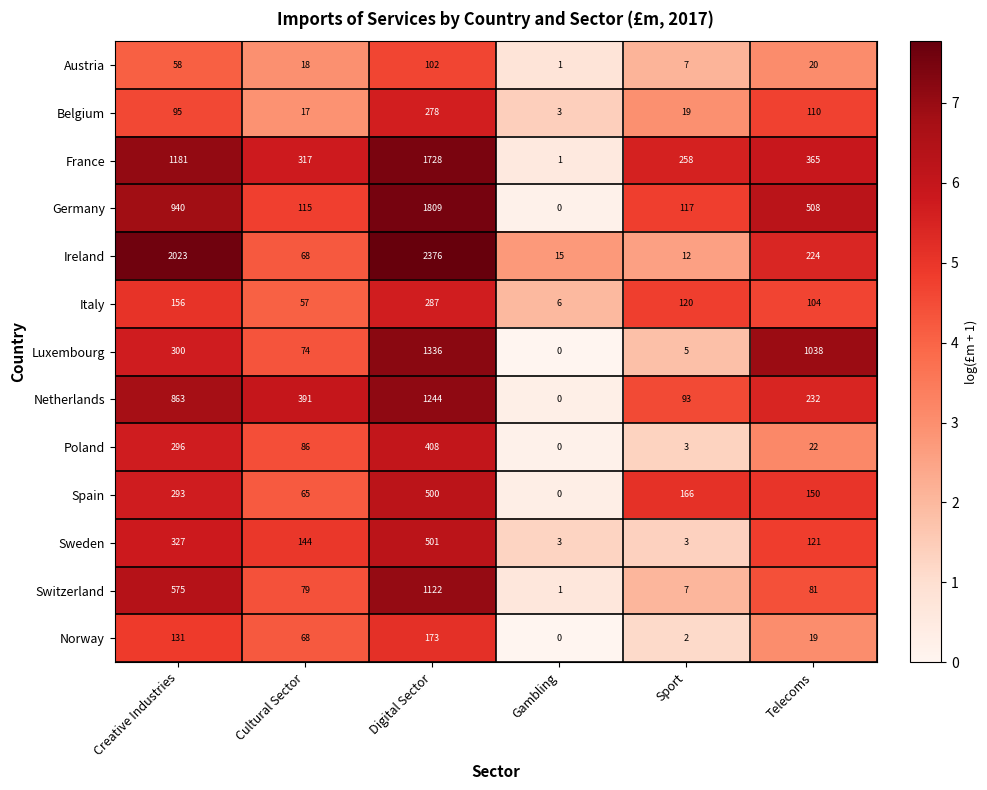

How many values in the France series are below 365?

3